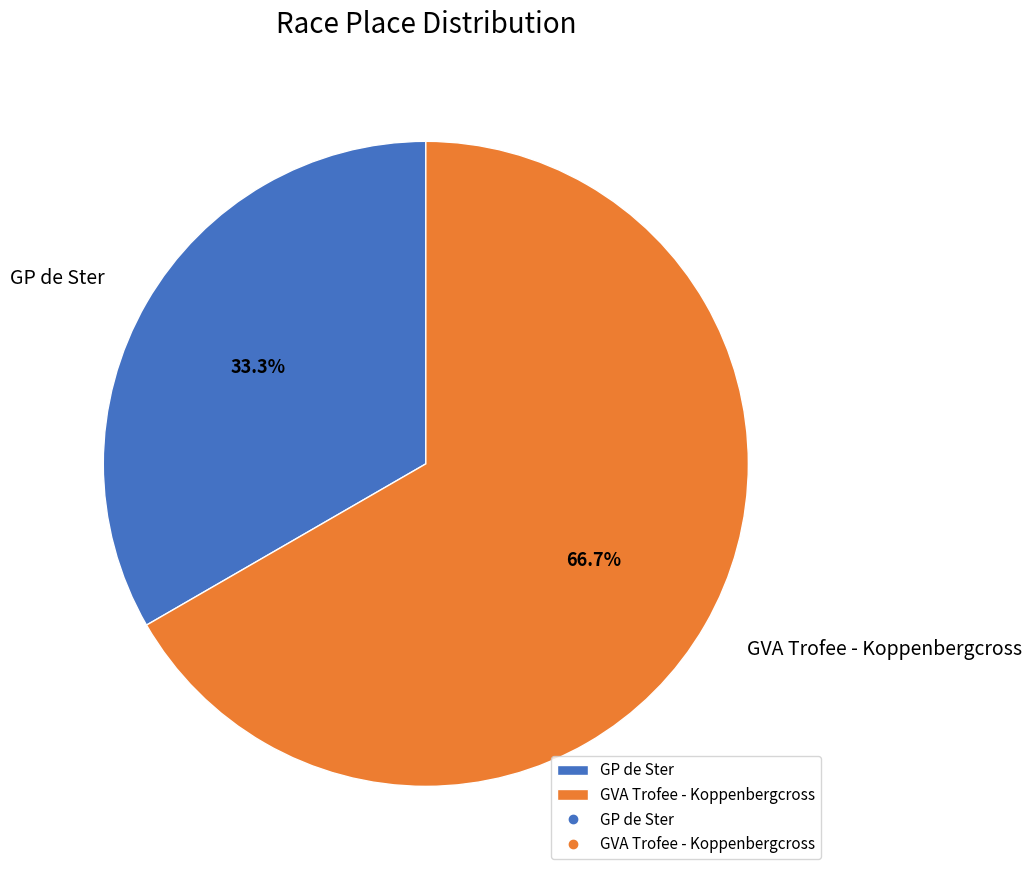

How much of the chart is everything except GVA Trofee - Koppenbergcross?

33.3%